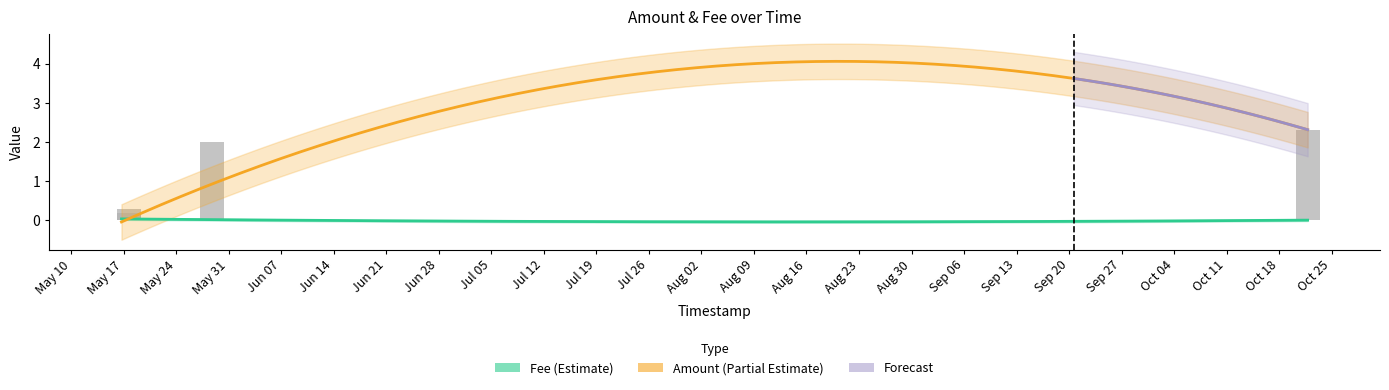

Where is the data nearest to the value 1?

2021-05-17 17:22:06